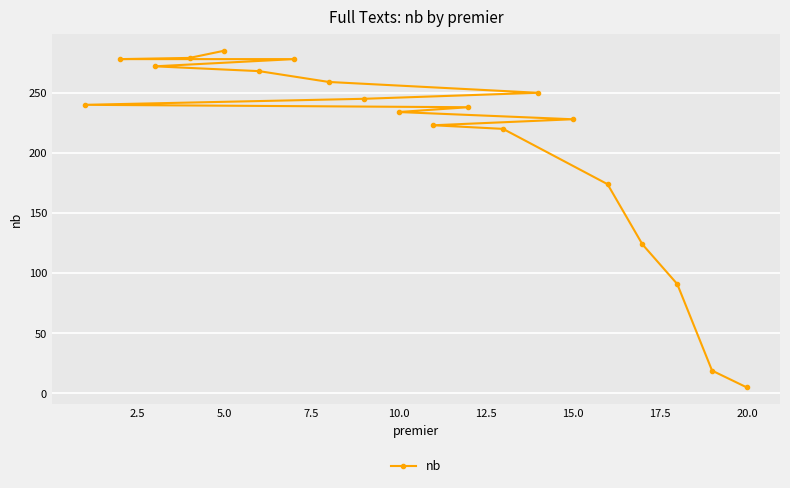

Approximately how many times larger is the value at 15.0 compared to 5.0?

0.8